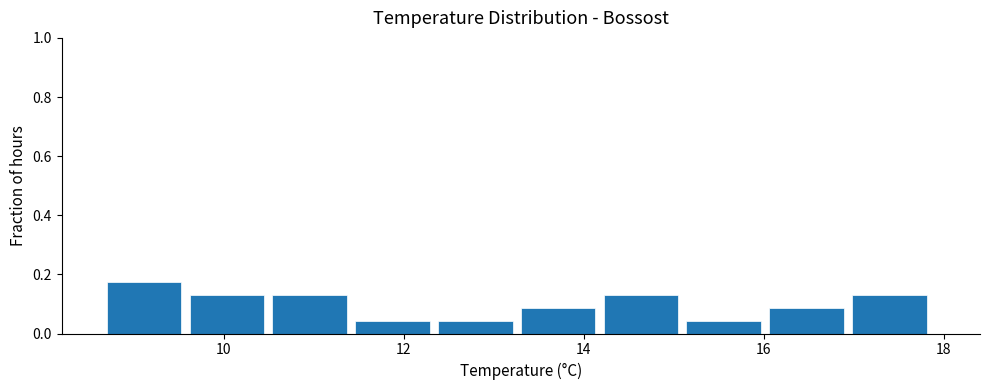

What is the height of the bar covering 11.46 to 12.38 on the x-axis? Neither the bar edges nor the heights are printed on the chart, so give them approximately, as read against the axes.

0.04